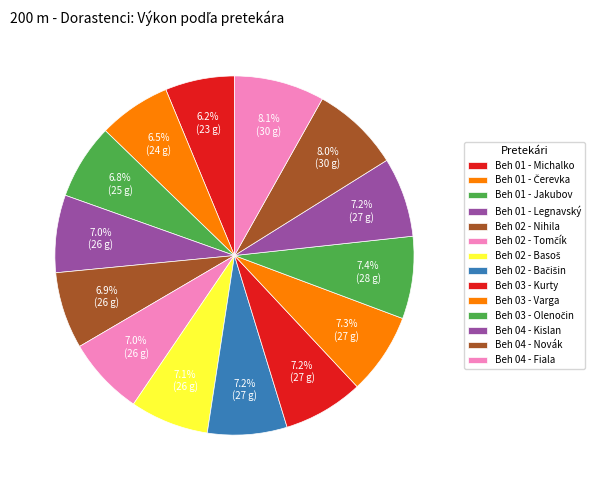

How many slices are in this pie chart?

14